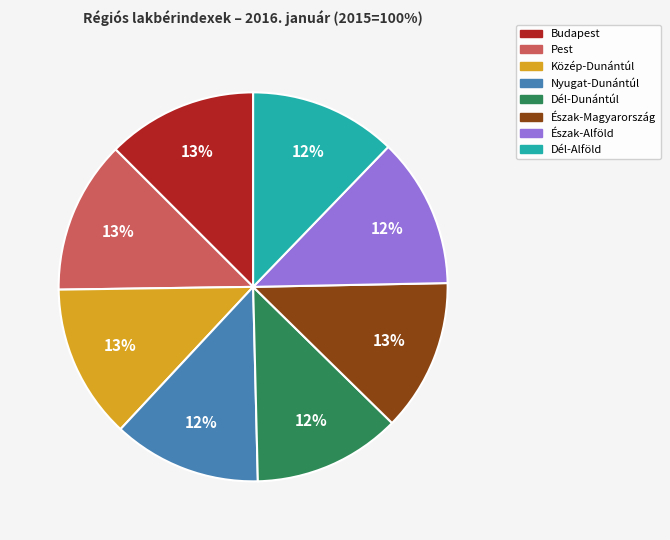

The Észak-Alföld slice represents 12% of the pie. True or false?

True